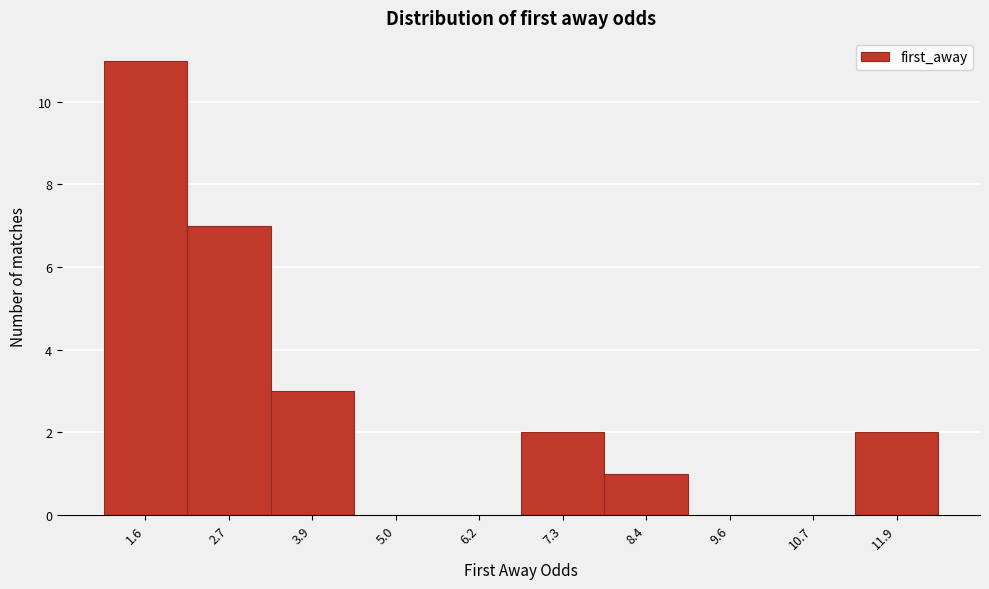

Reading right to left, list all the values displayed in this chart.

11.9=2	10.7=0	9.6=0	8.4=1	7.3=2	6.2=0	5.0=0	3.9=3	2.7=7	1.6=11